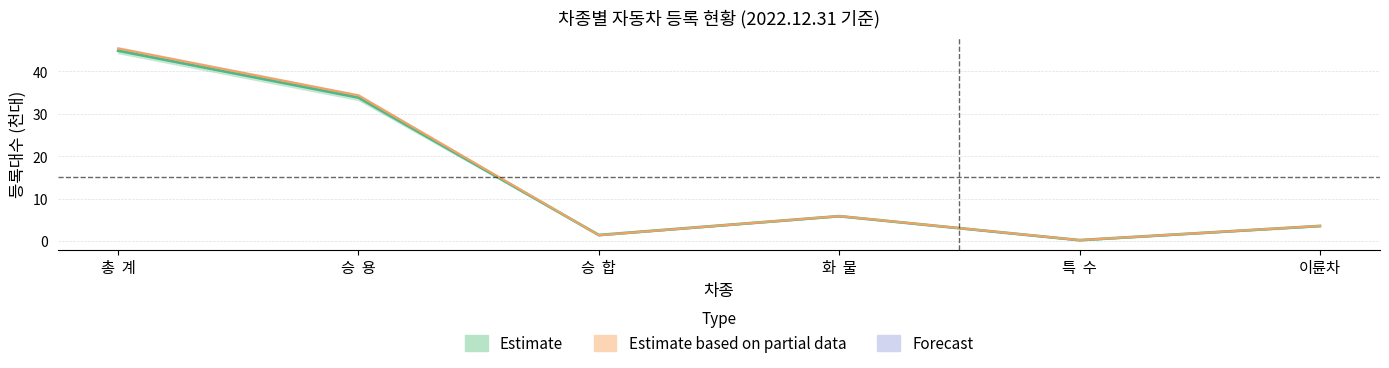

Reading left to right, transcribe all the data shown in this chart.

2021년말: 총  계=44.8	승  용=33.8	승  합=1.4	화  물=5.9	특  수=0.2	이륜차=3.5
2022.11월: 총  계=45.4	승  용=34.3	승  합=1.4	화  물=5.9	특  수=0.2	이륜차=3.6